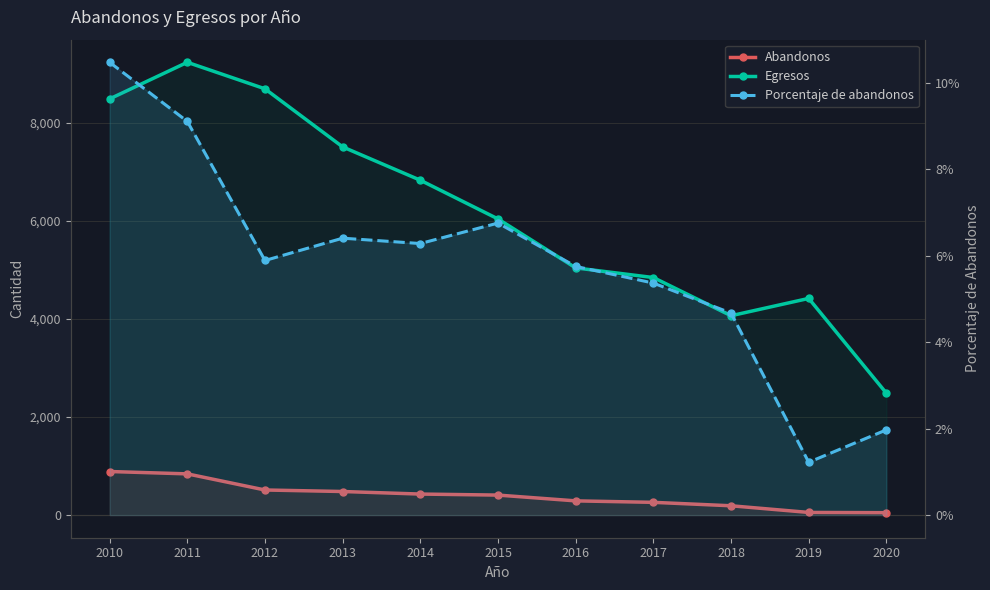

Reading left to right, extract all data points from this chart.

Abandonos: 889.0	841.0	512.0	481.0	429.0	408.0	290.0	260.0	190.0	54.0	49.0
Egresos: 8492.0	9239.0	8698.0	7513.0	6833.0	6043.0	5044.0	4847.0	4068.0	4421.0	2487.0
Porcentaje de abandonos: 0.1	0.1	0.1	0.1	0.1	0.1	0.1	0.1	0.0	0.0	0.0